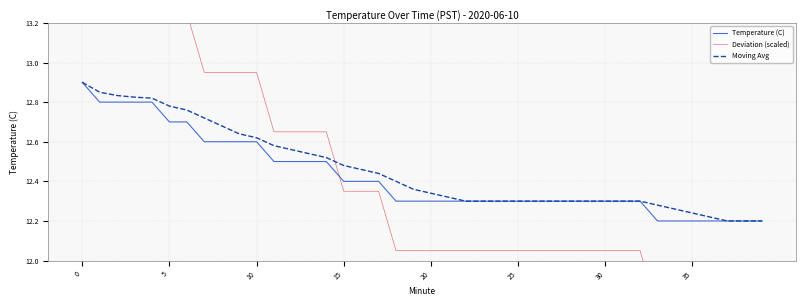

How many values in the Deviation (scaled) series are below 12?

7